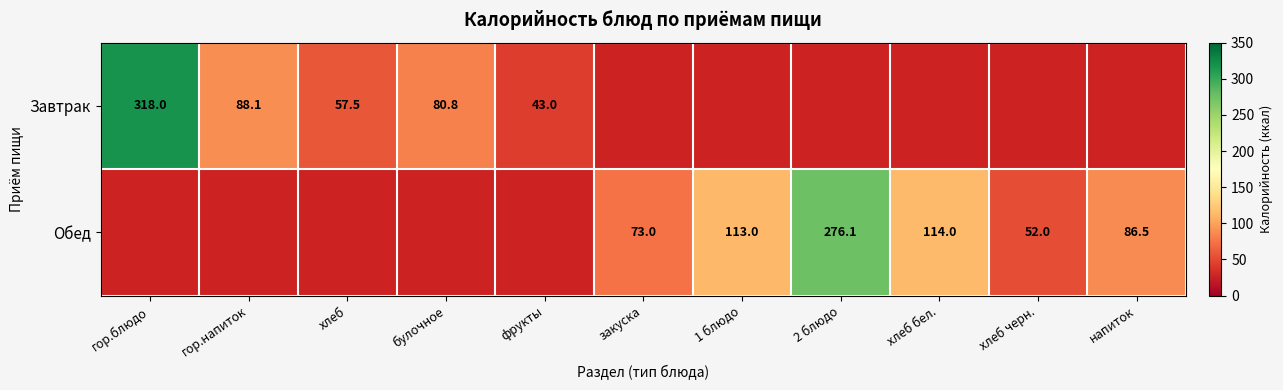

The Обед series shows 143.3 at напиток. True or false?

False